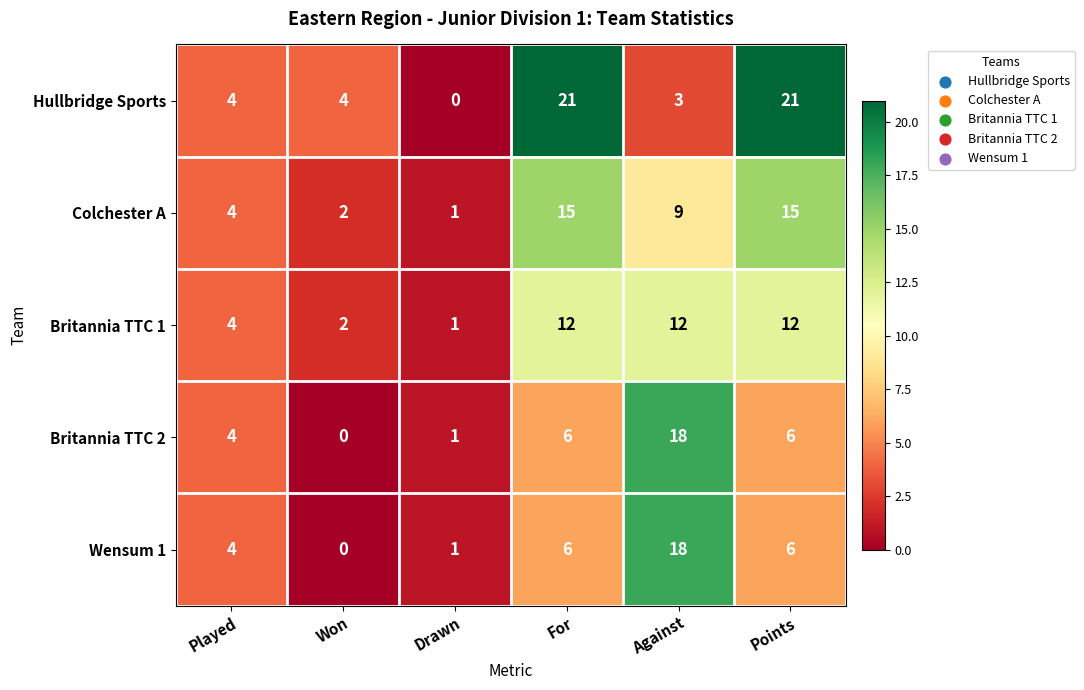

The value of Britannia TTC 1 at For is 19. True or false?

False